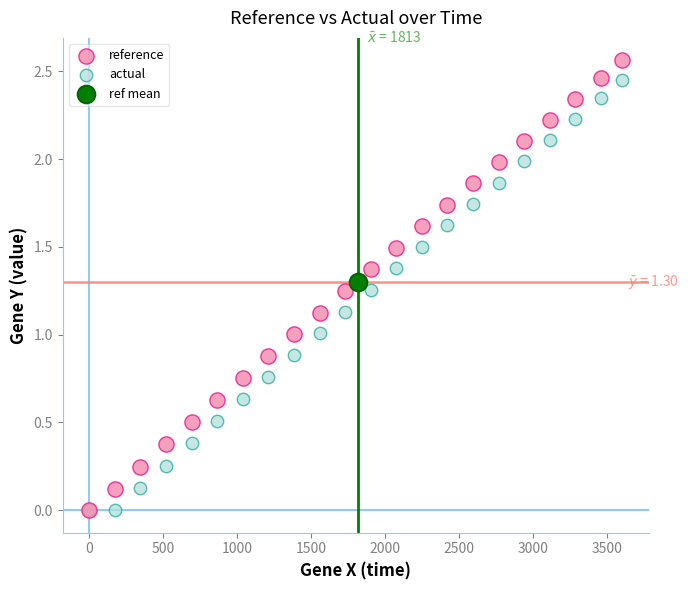

What are all the series names shown in the legend?

reference, actual, ref mean